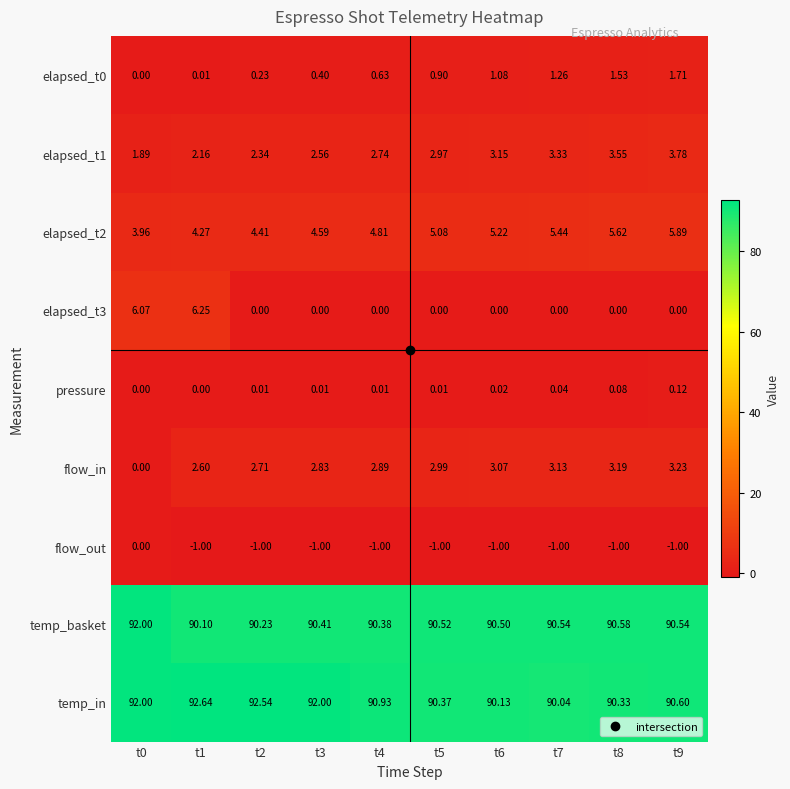

Which series has the largest total across all categories?

temp_in